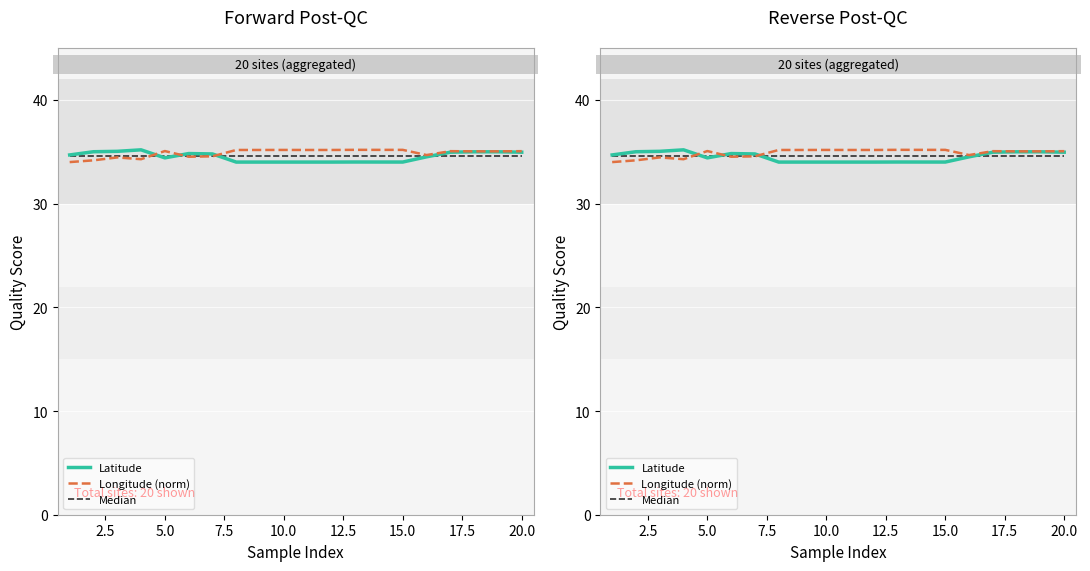

List the series in order of their overall mean, lowest first.

Latitude, Median, Longitude (norm)